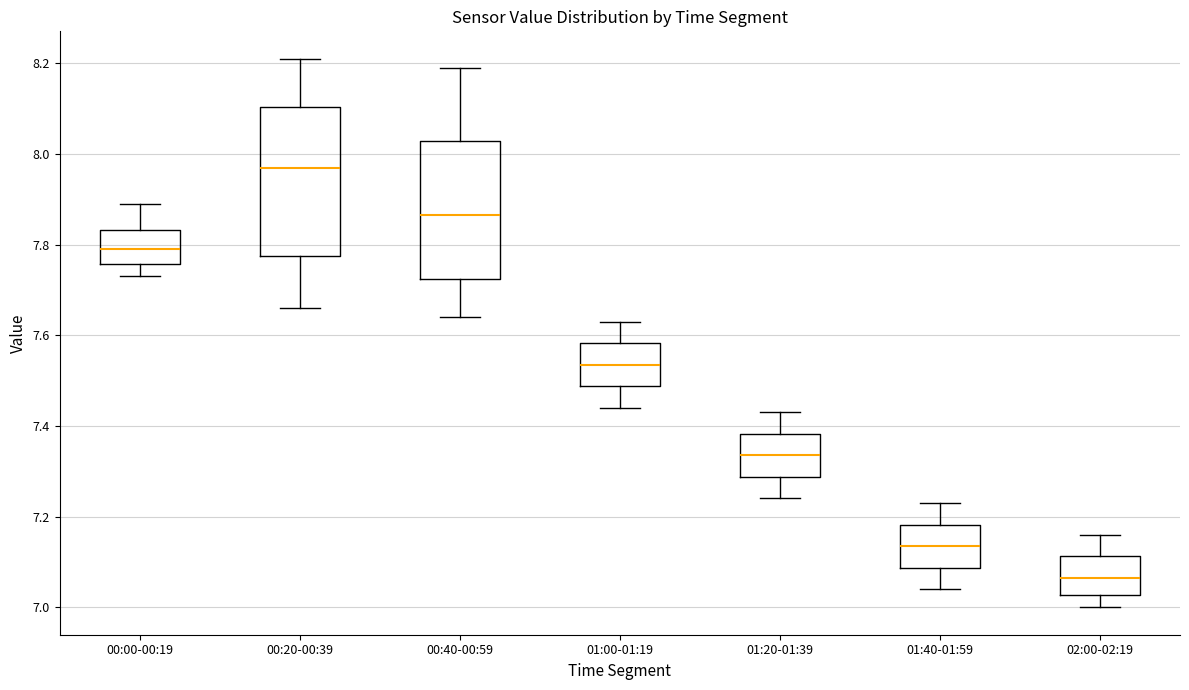

Reading left to right, read every box against the y-axis: the position of its median line, the range the box covers, and the ends of its whiskers. The values are not printed on the chart, so give them approximately, as read against the axis.

00:00-00:19: median 7.80, box 7.76 to 7.84, whiskers 7.74 to 7.90
00:20-00:39: median 7.98, box 7.78 to 8.10, whiskers 7.66 to 8.22
00:40-00:59: median 7.86, box 7.72 to 8.02, whiskers 7.64 to 8.20
01:00-01:19: median 7.54, box 7.48 to 7.58, whiskers 7.44 to 7.64
01:20-01:39: median 7.34, box 7.28 to 7.38, whiskers 7.24 to 7.44
01:40-01:59: median 7.14, box 7.08 to 7.18, whiskers 7.04 to 7.24
02:00-02:19: median 7.06, box 7.02 to 7.12, whiskers 7.00 to 7.16